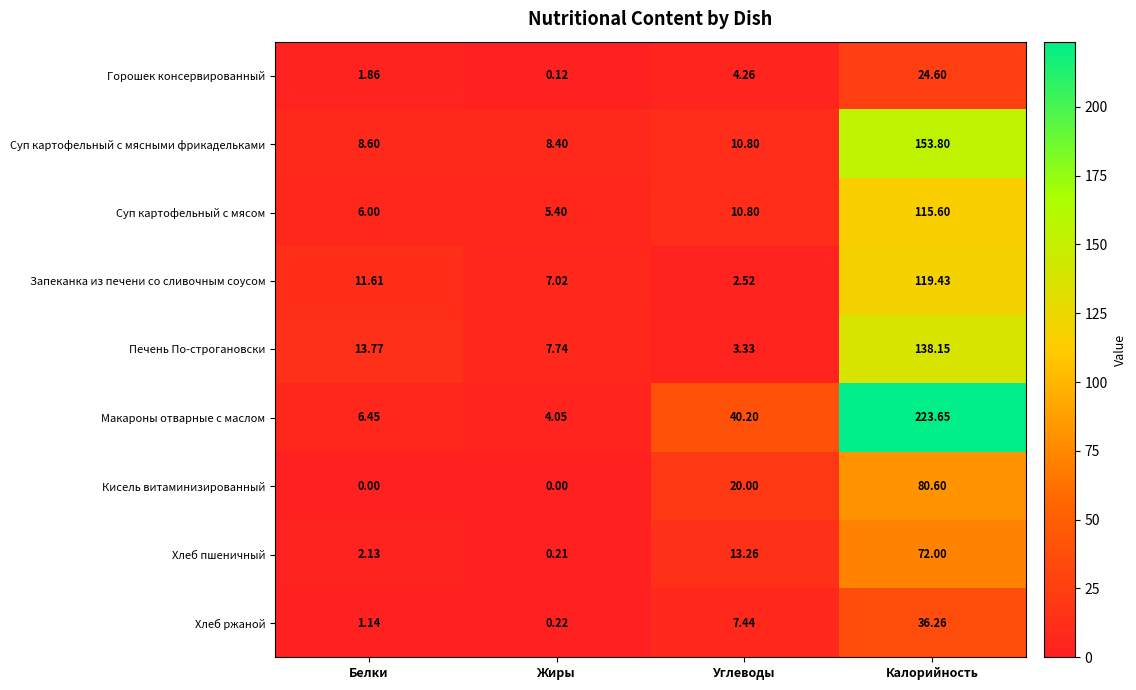

Which series has the widest spread of values?

Макароны отварные с маслом